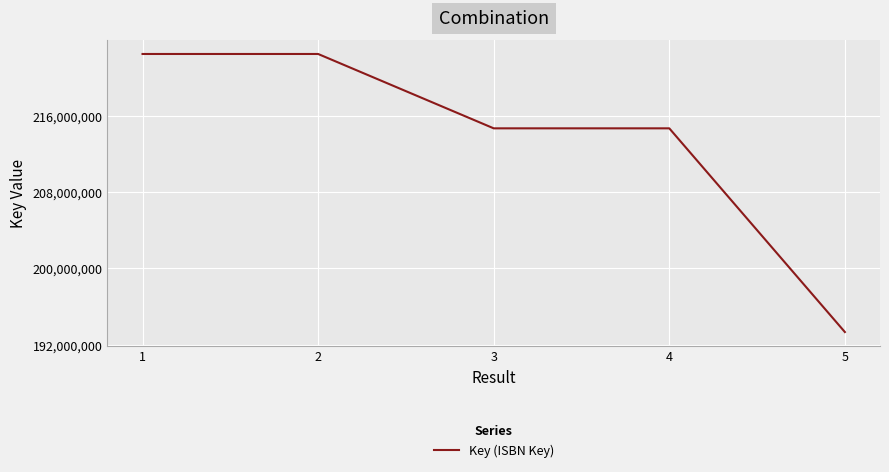

What is the maximum value shown in the chart?

222492869